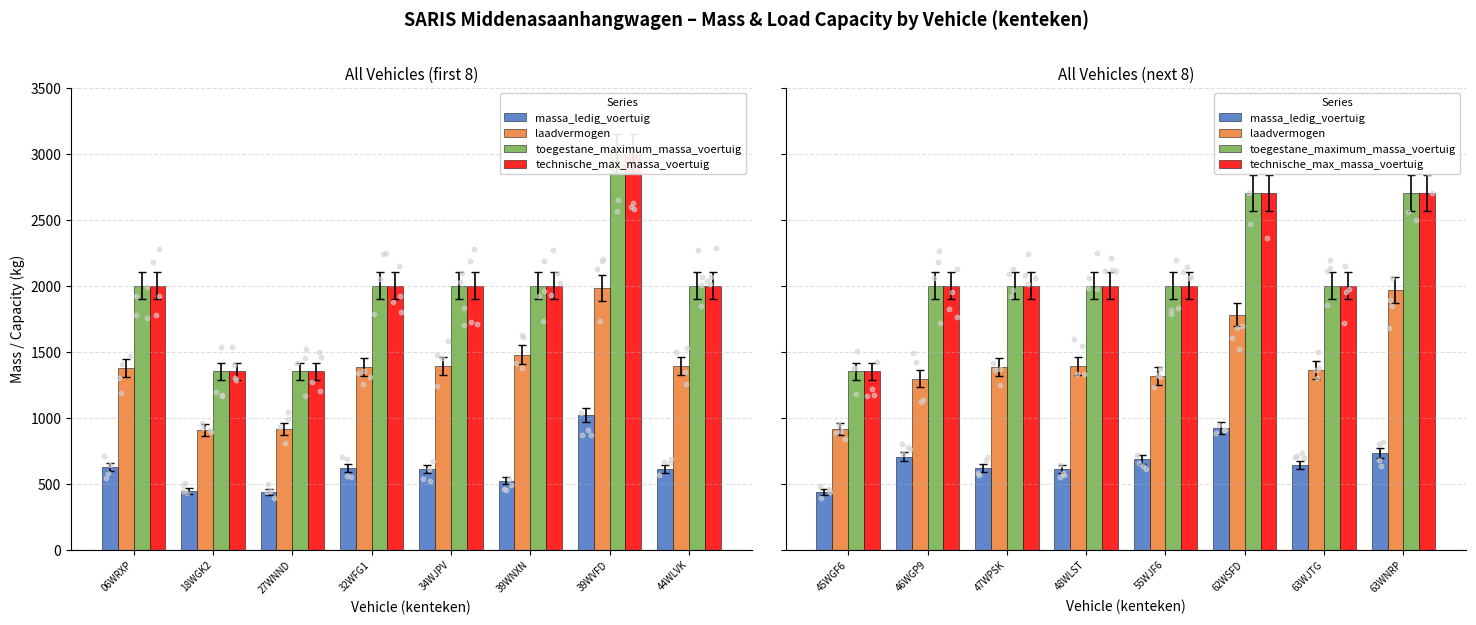

At how many categories does at least one series exceed 439?

8